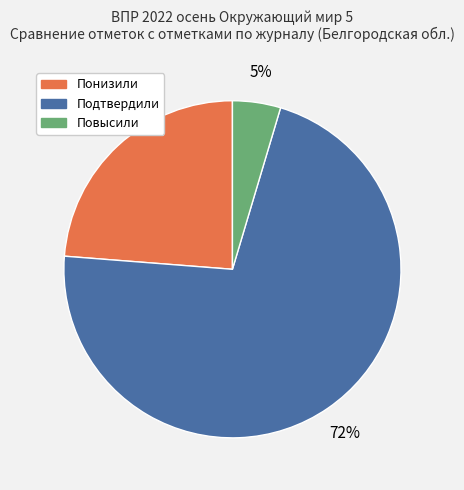

Is it true that Понизили is 13% of the pie?

False